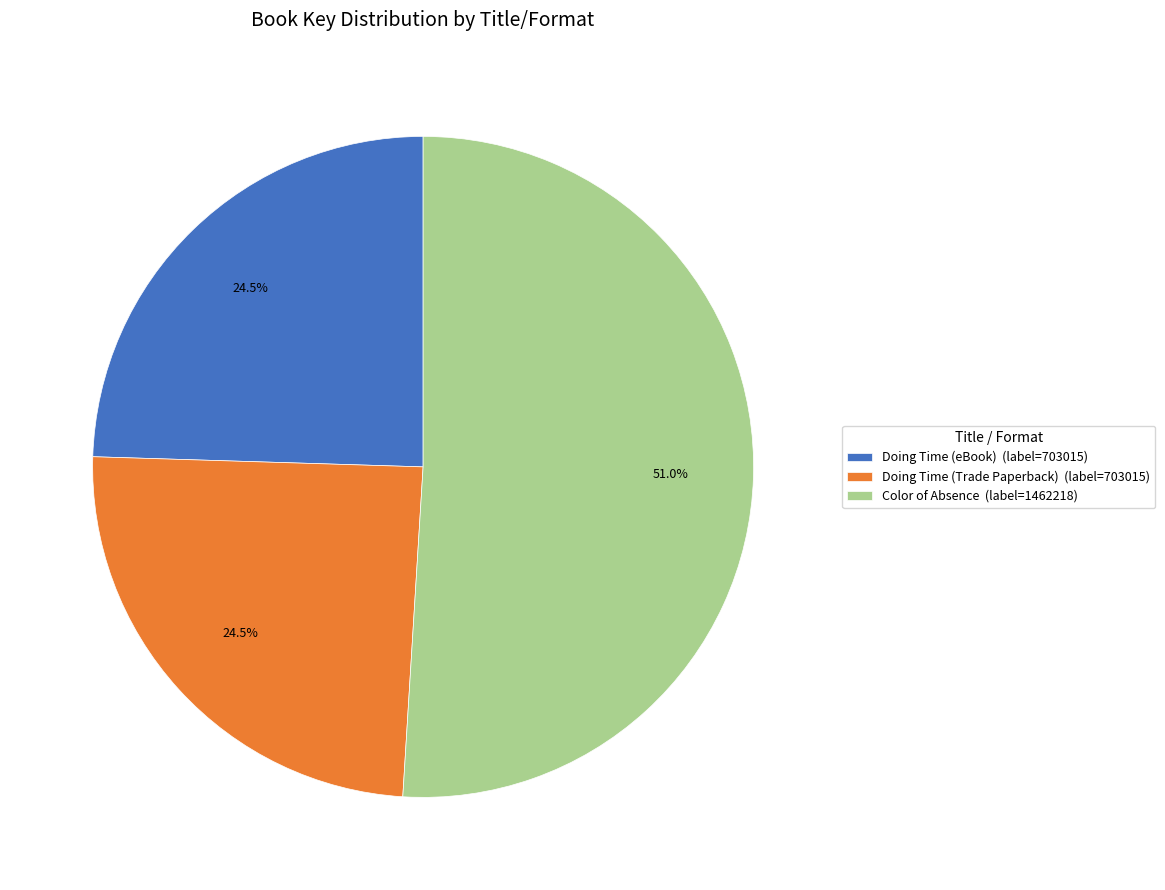

To the nearest percent, what is the average slice percentage?

33%